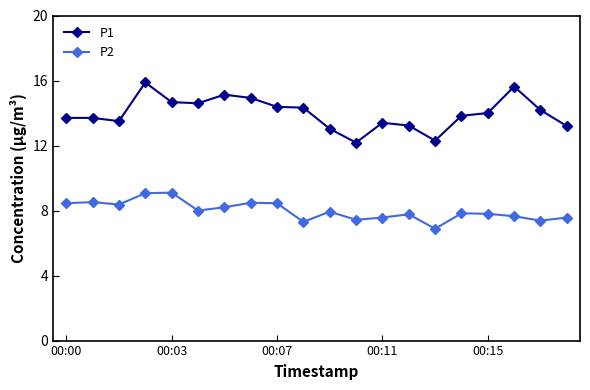

True or false: P2 and P1 cross at least once.

False